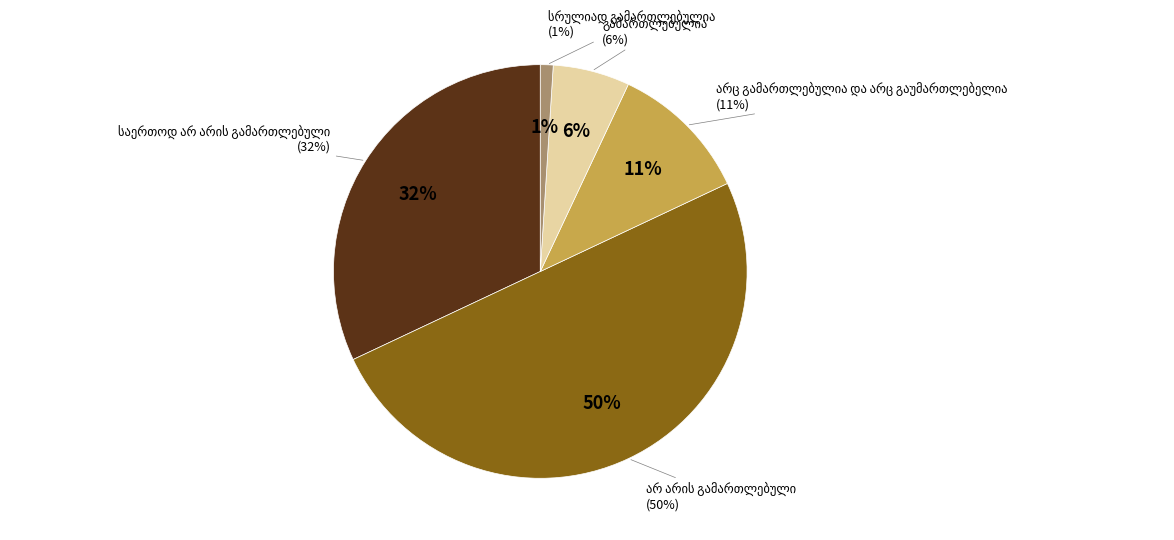

Is there a majority slice in this chart?

No